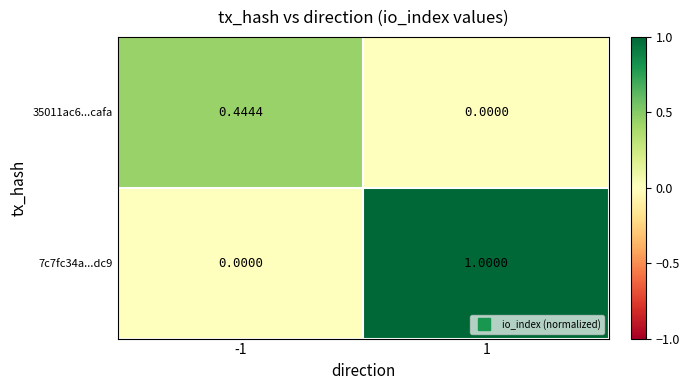

How many categories are shown in the chart?

2